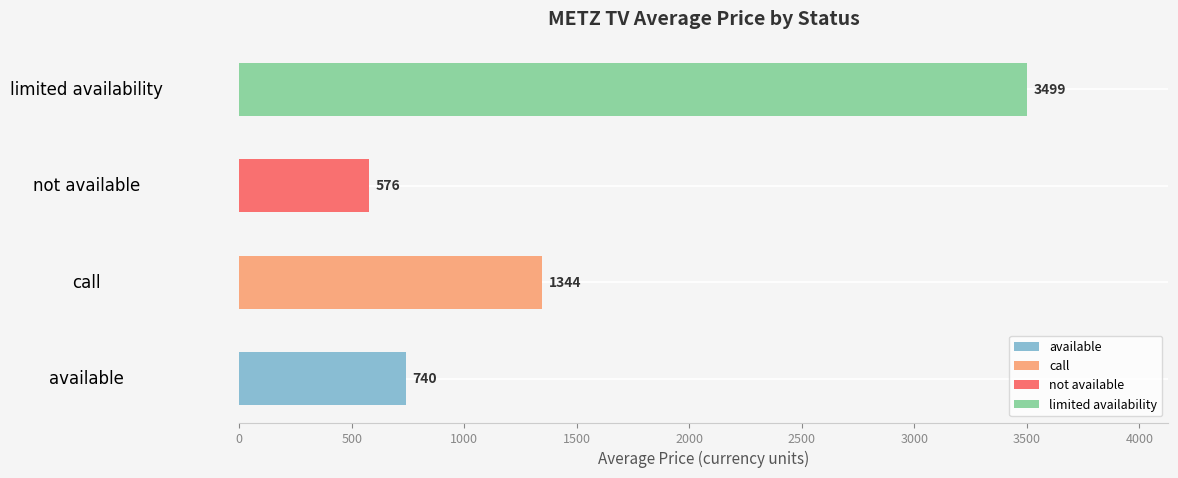

At which label is the value closest to 2037?

call